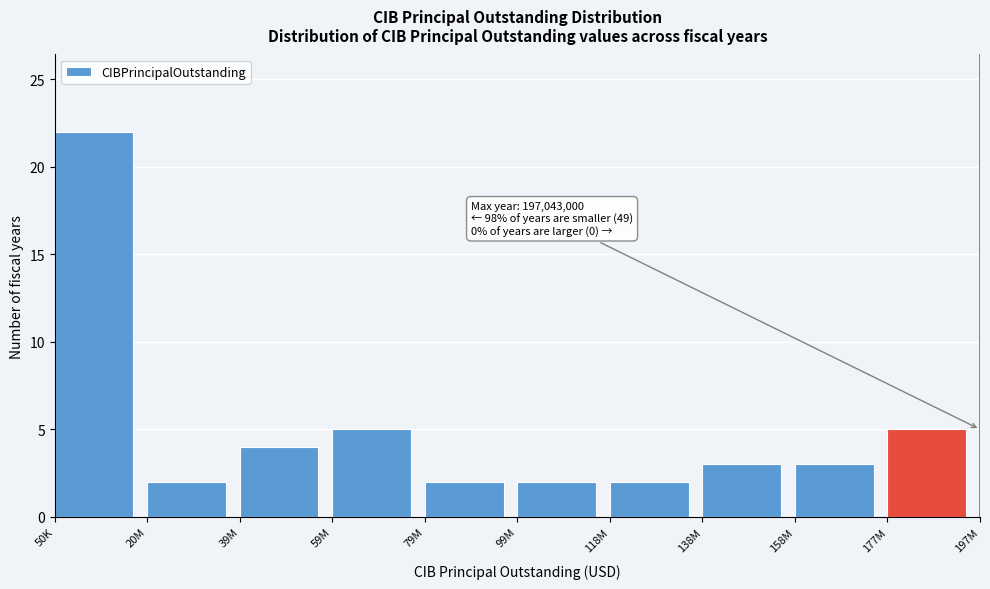

Reading left to right, extract all data points from this chart.

22	2	4	5	2	2	2	3	3	5